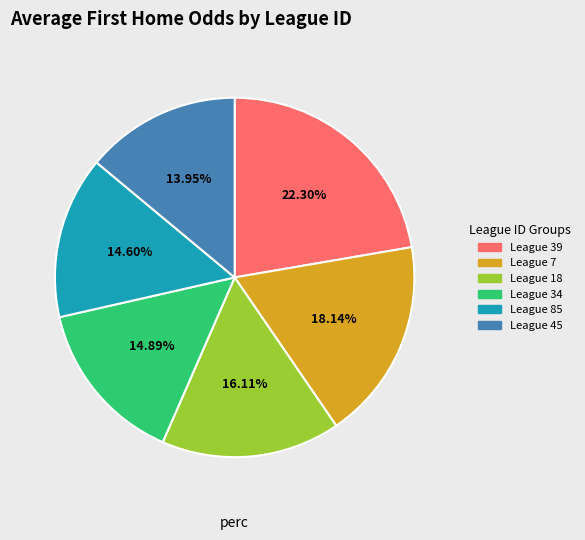

What is the ratio of the value at League 45 to the value at League 34?

0.9